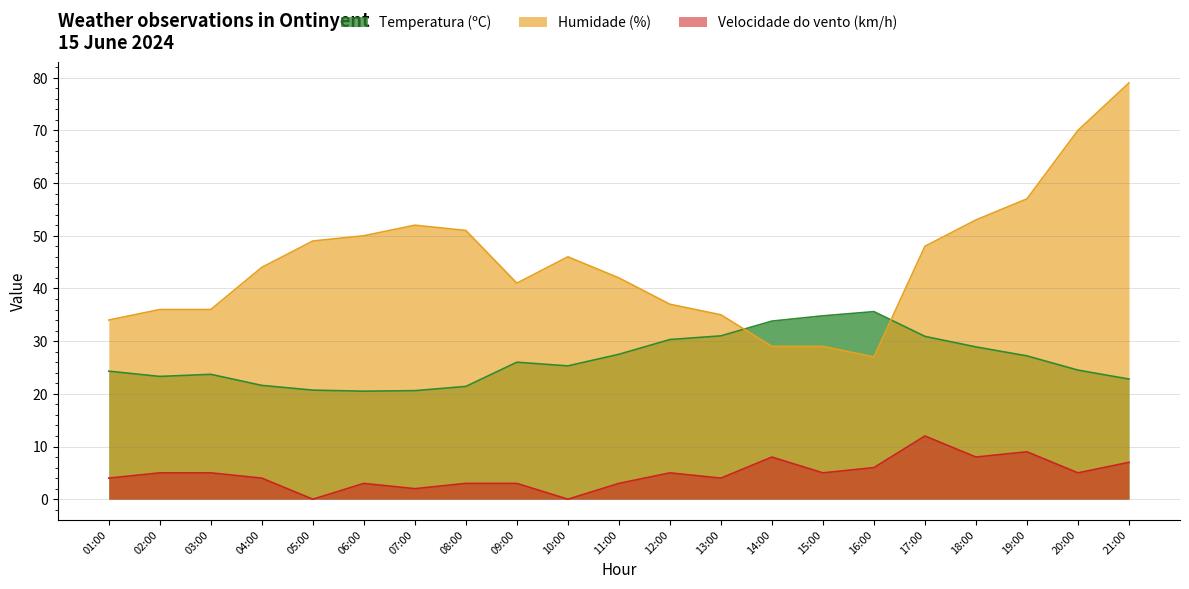

True or false: Humidade (%) has a value of 27.0 at 16:00.

True